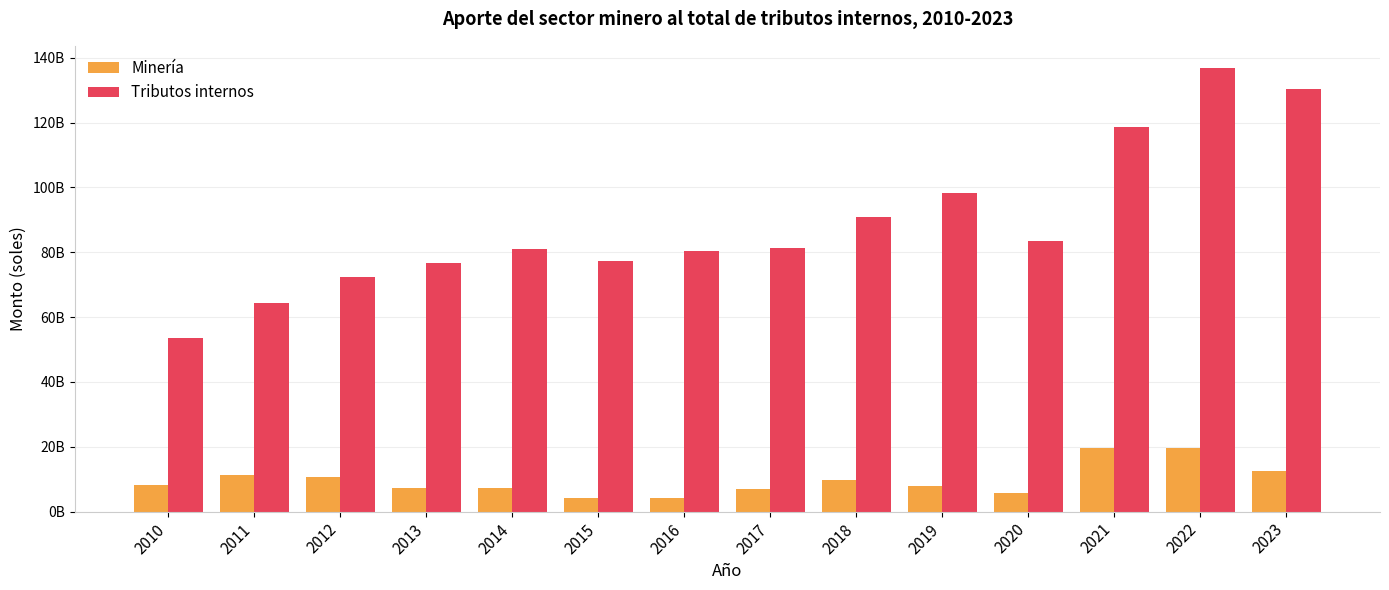

Is the value of Tributos internos at 2017 greater than the value of Minería at 2018?

Yes